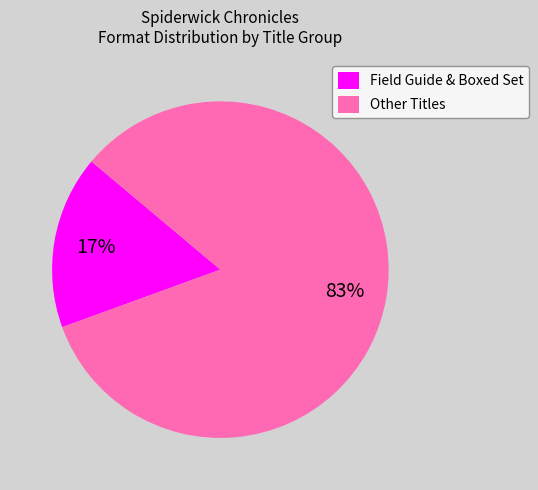

Which category has the biggest portion of the pie?

Other Titles